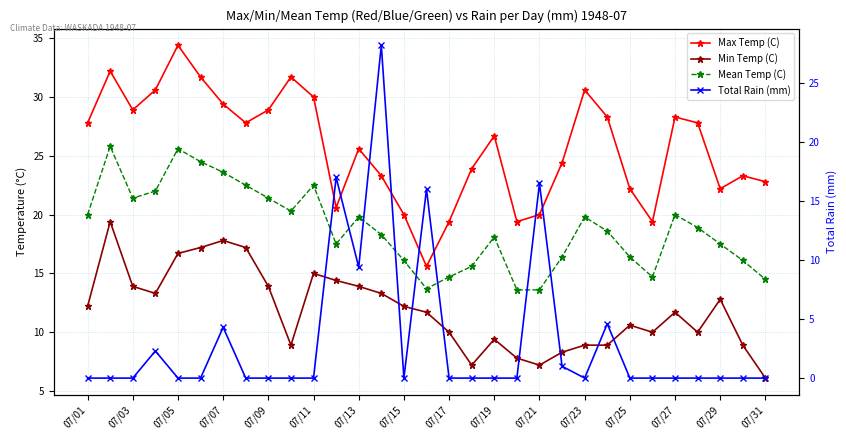

The value of Min Temp (C) at 07/23 is 21.5. True or false?

False